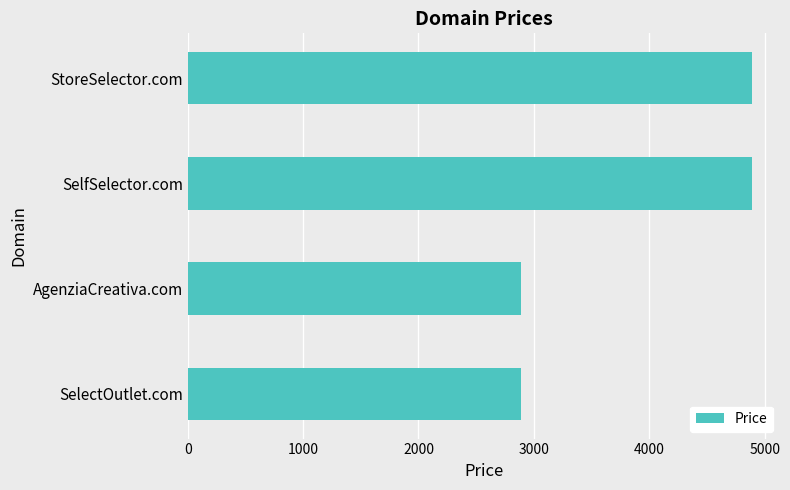

What is the smallest value displayed?

2888